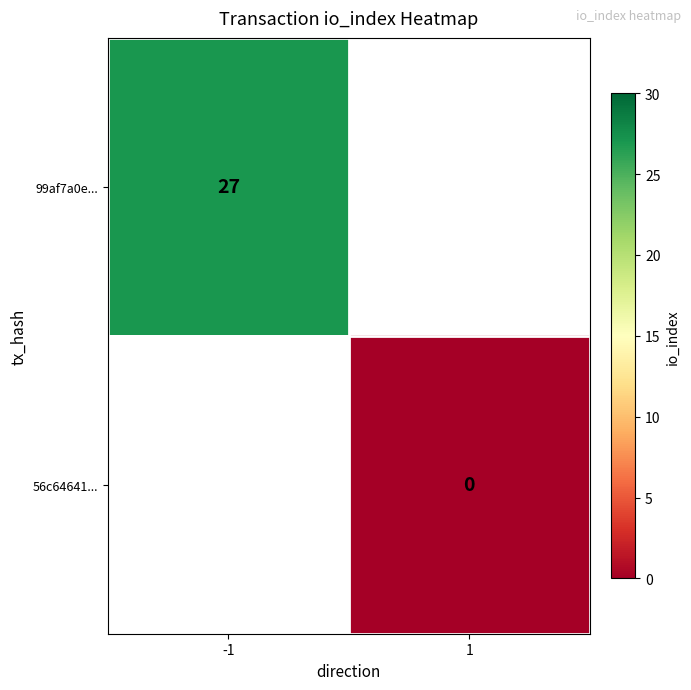

Between 1 and -1, which is larger?

-1